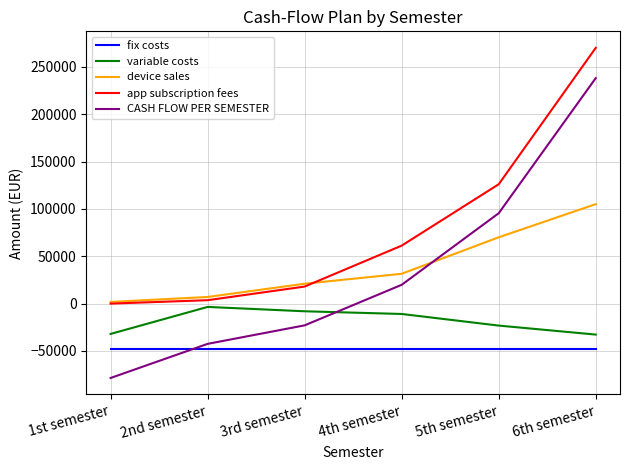

What is the greatest value displayed?

270000.0